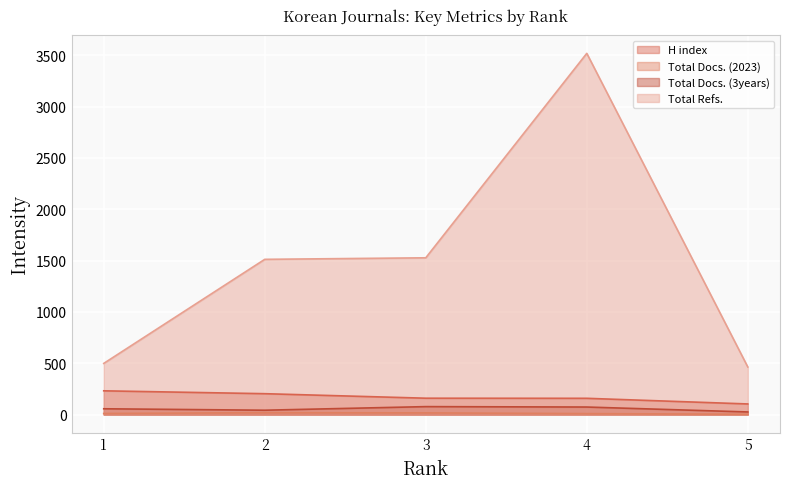

At which category does Total Docs. (2023) reach its first local peak?

2